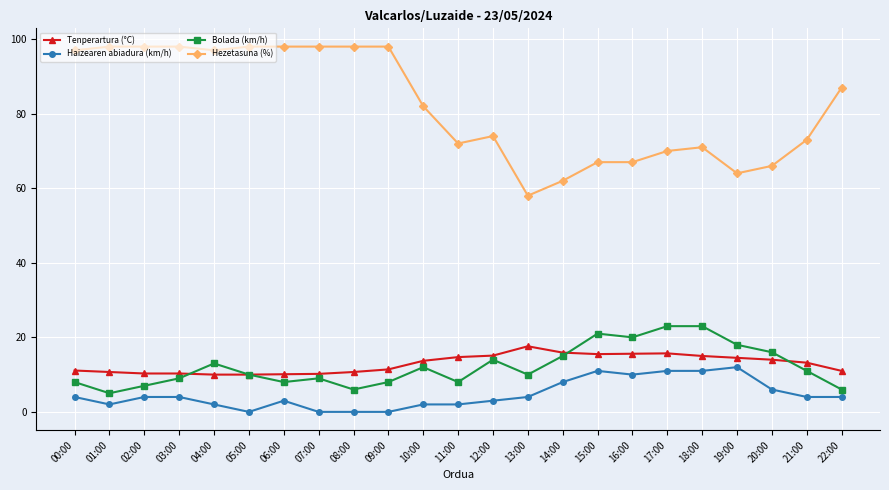

Is the value of Hezetasuna (%) at 20:00 greater than the value of Tenperartura (°C) at 17:00?

Yes